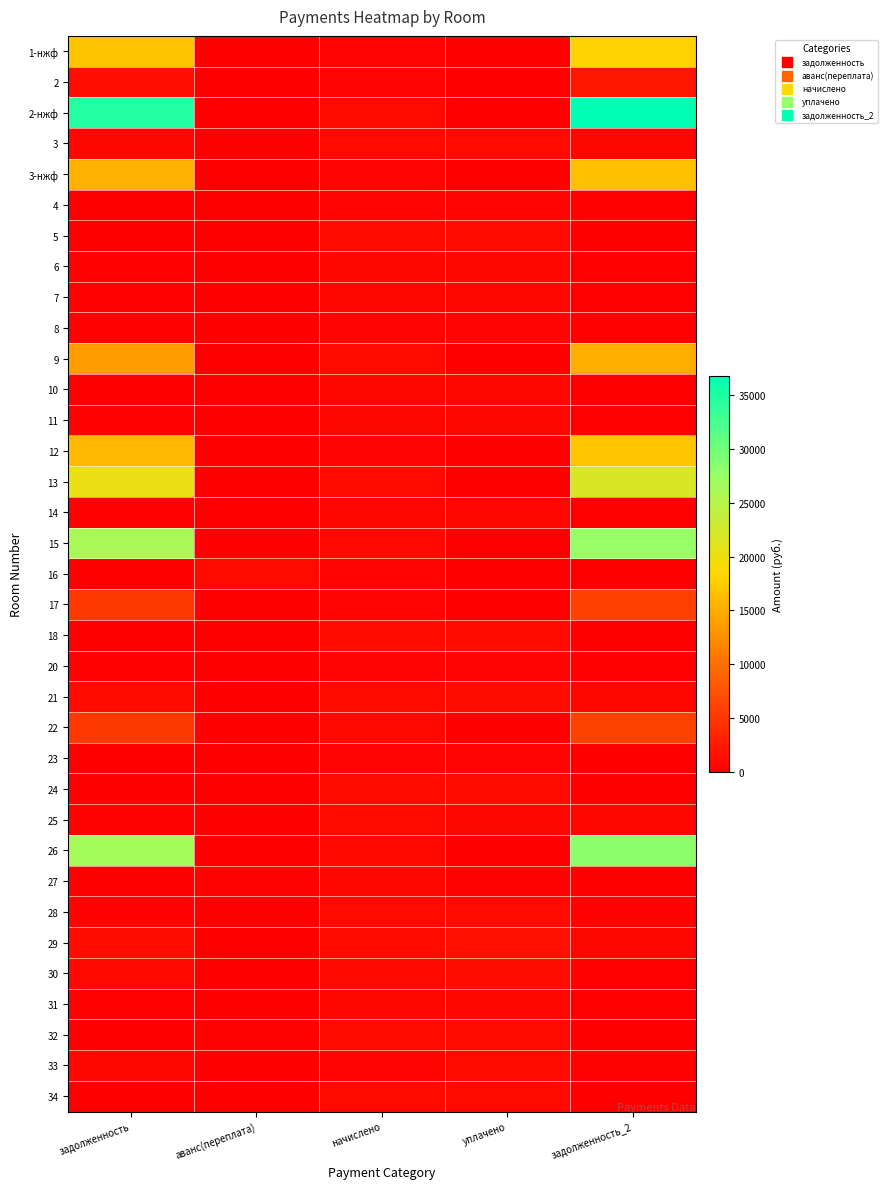

List the series in order of their peak value, lowest first.

8, 20, 4, 23, 6, 14, 27, 31, 10, 7, 11, 16, 33, 34, 18, 32, 24, 28, 25, 3, 5, 30, 21, 29, 2, 17, 22, 9, 3-нжф, 12, 1-нжф, 13, 15, 26, 2-нжф